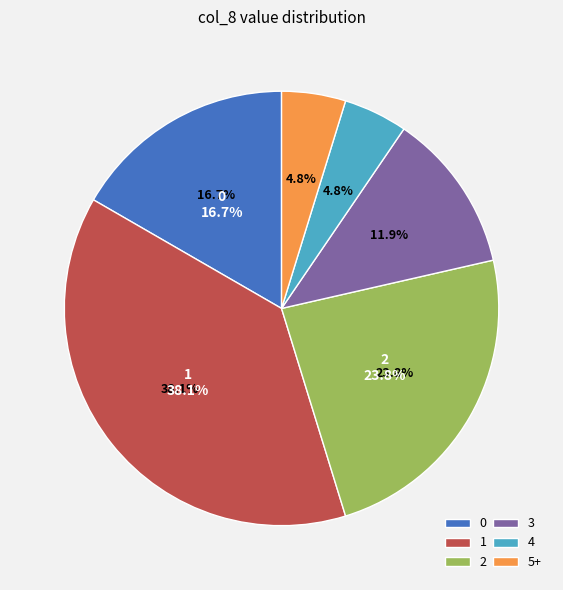

How many segments does this pie chart have?

6